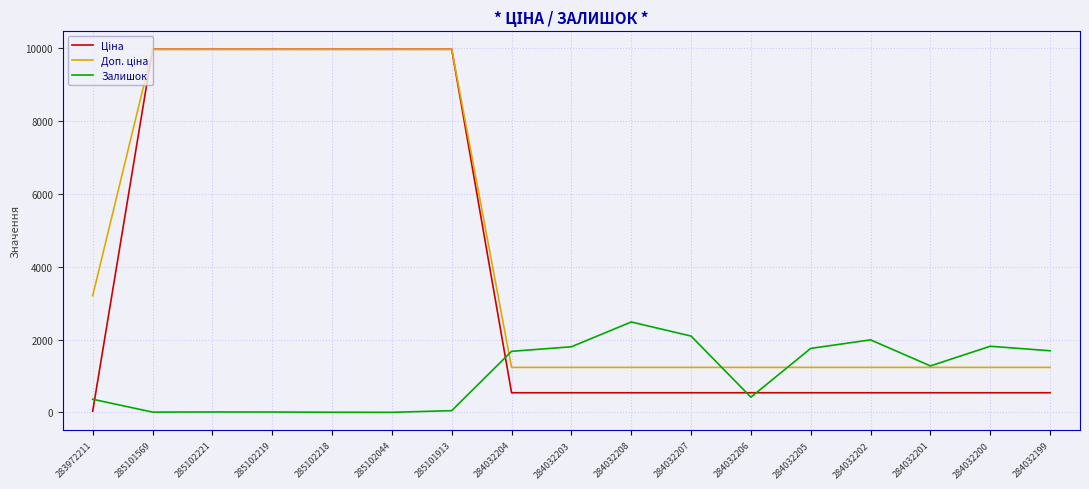

What is the difference between the highest and lowest values at 284032208?

1944.0